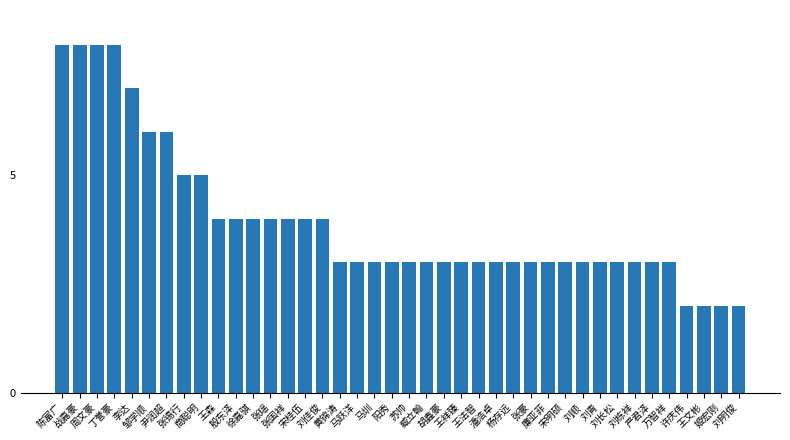

What is the change in value from 宋桂伍 to 王法智?

-1